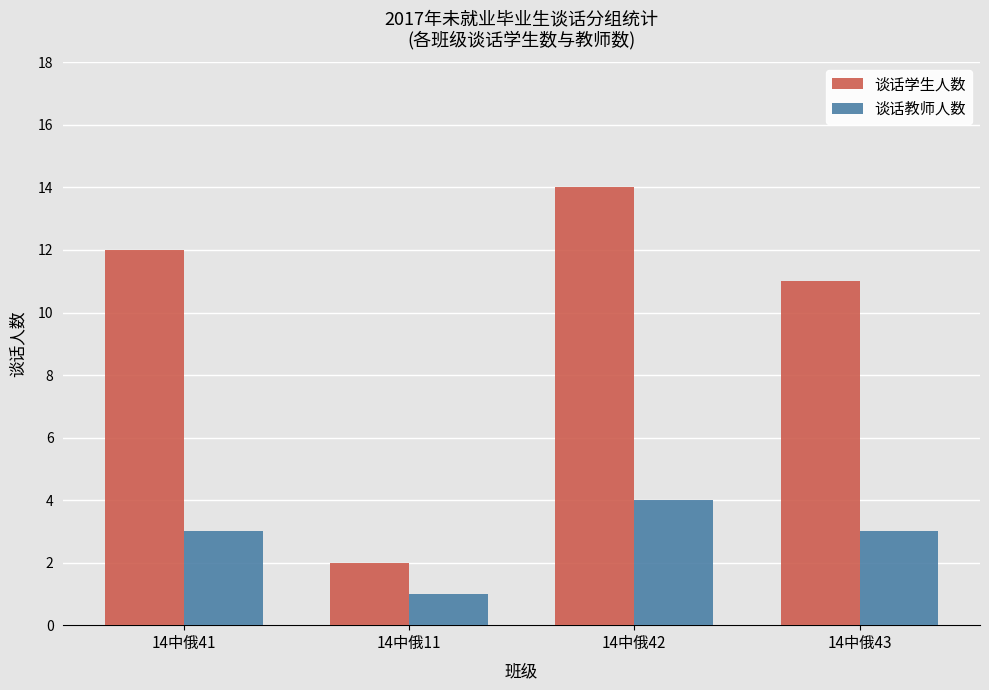

Reading left to right, list all the values displayed in this chart.

谈话学生人数: 12	2	14	11
谈话教师人数: 3	1	4	3